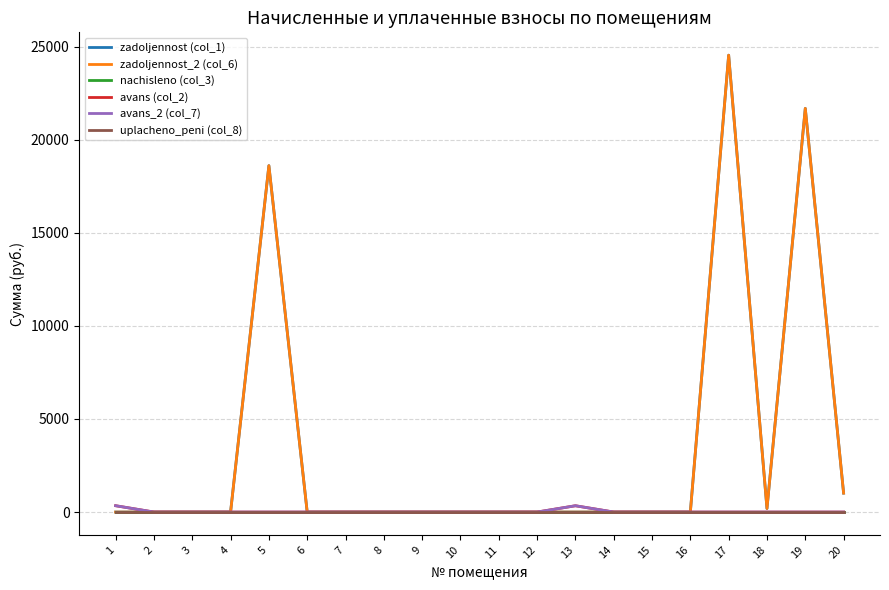

At which label is avans (col_2) closest to 170?

13